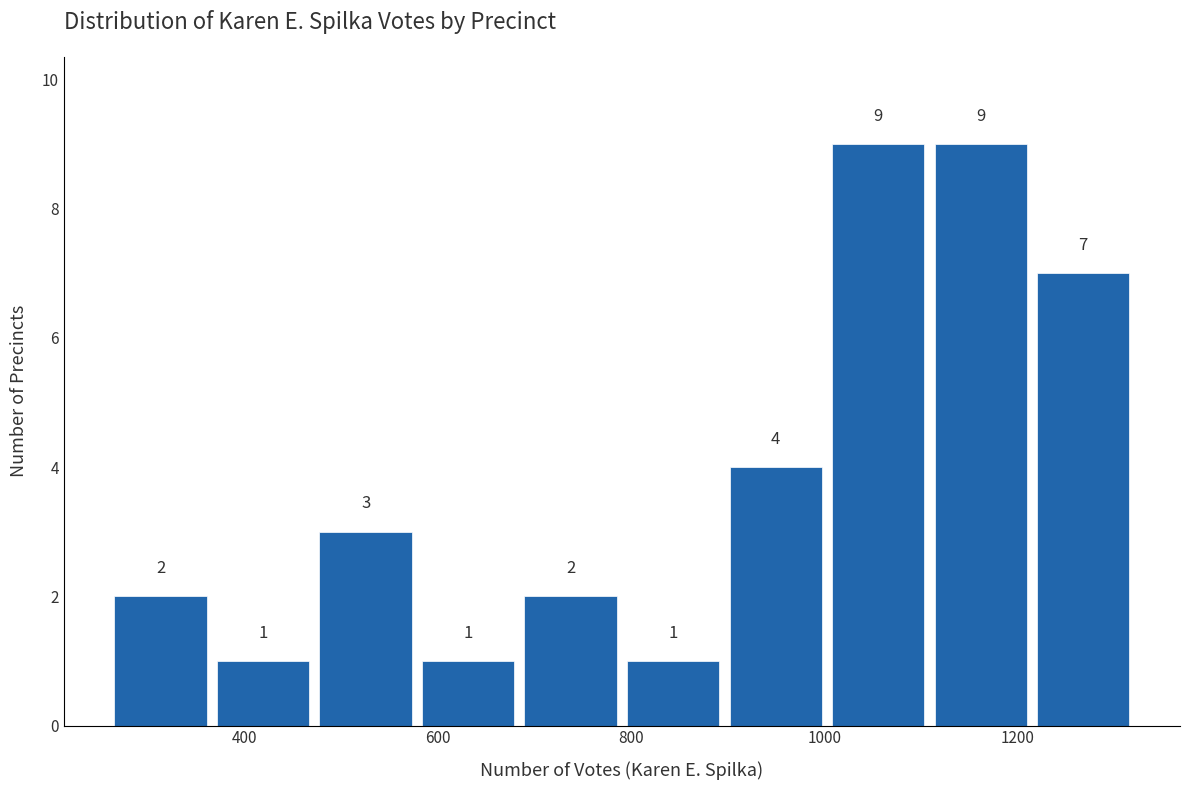

What is the height of the bar covering 900 to 1000 on the x-axis? The bar edges are not printed on the chart, so give them approximately, as read against the axis.

4